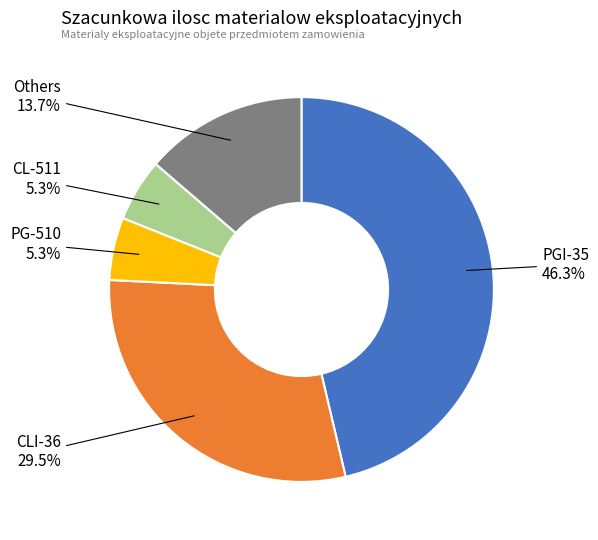

How many slices are in this pie chart?

5